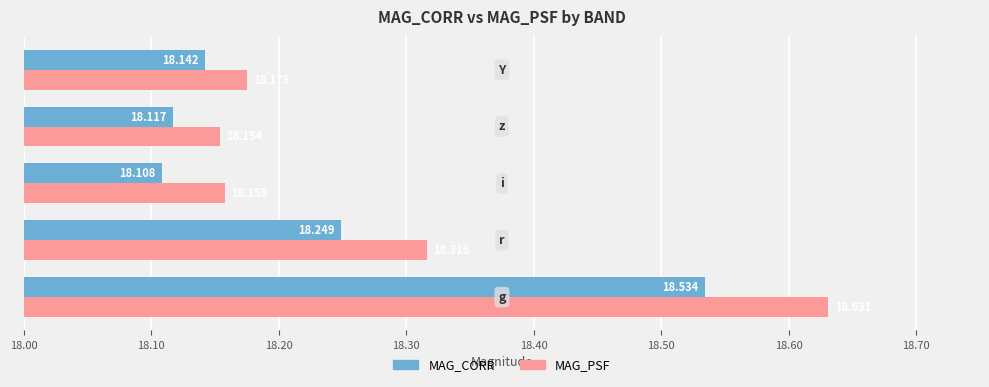

What are all the series names shown in the legend?

MAG_CORR, MAG_PSF